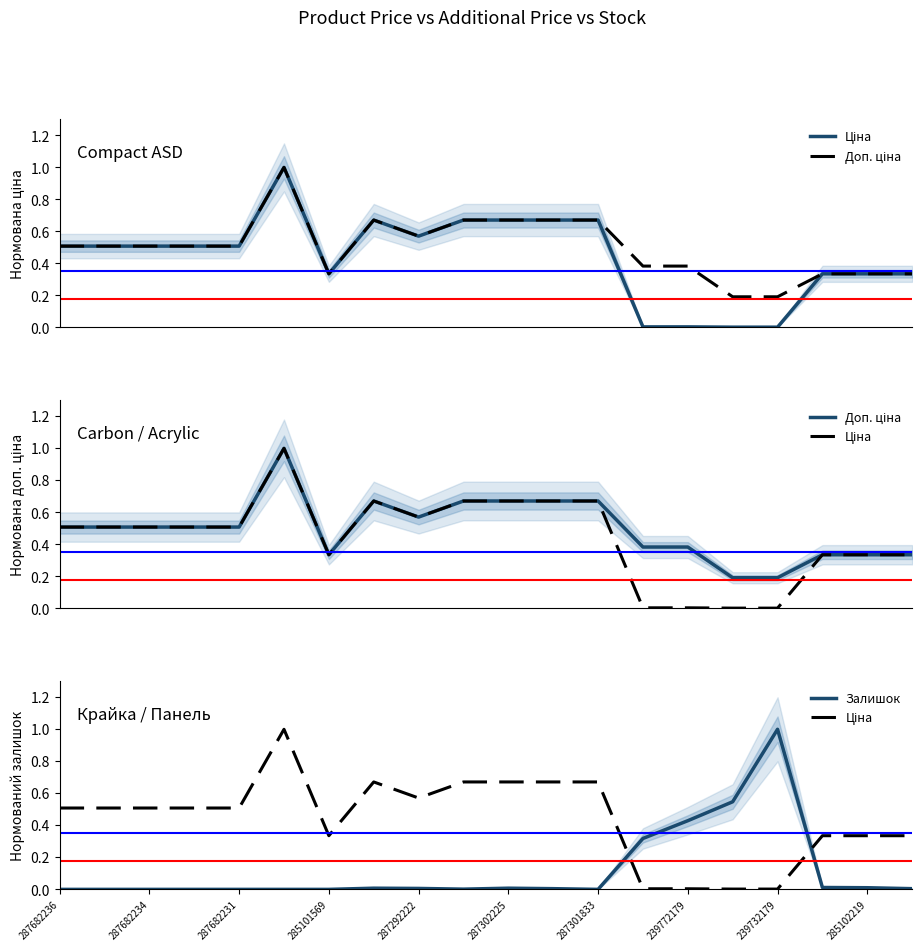

True or false: Доп. ціна has more than 1 points higher than both neighbors.

True